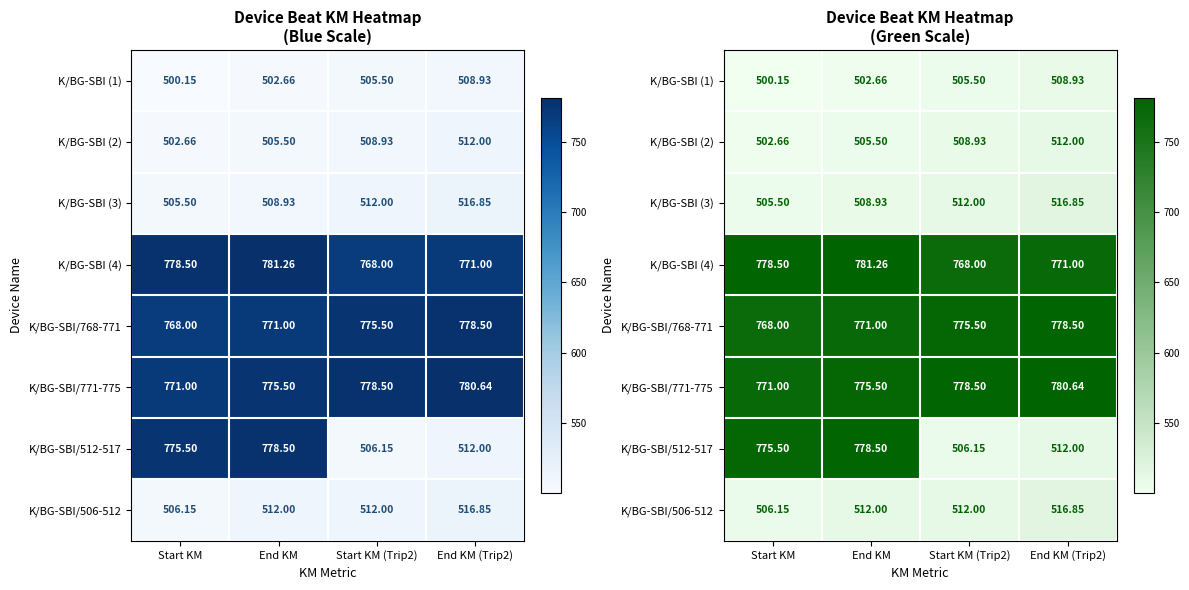

Which series has the largest range (max minus min)?

K/BG-SBI/512-517